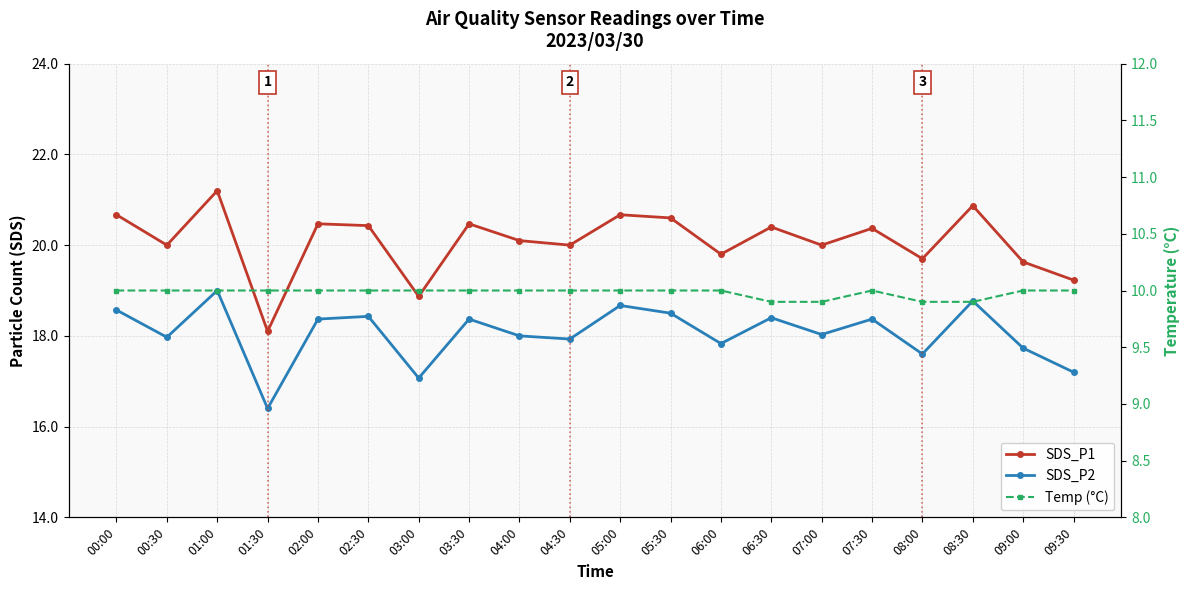

Between 01:00 and 07:30, which series saw the biggest shift?

SDS_P1